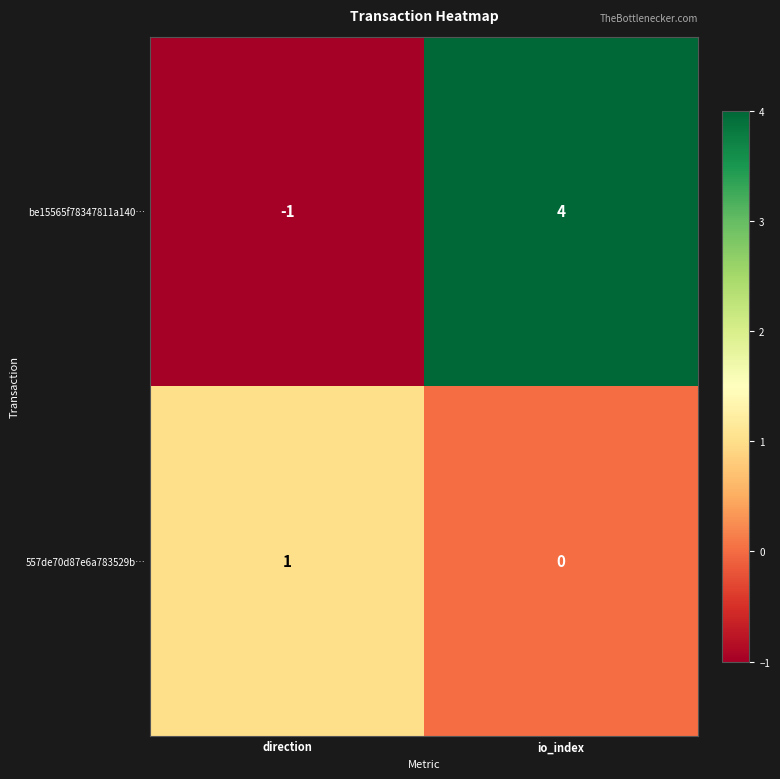

The 557de70d87e6a783529b… series shows 1 at direction. True or false?

True